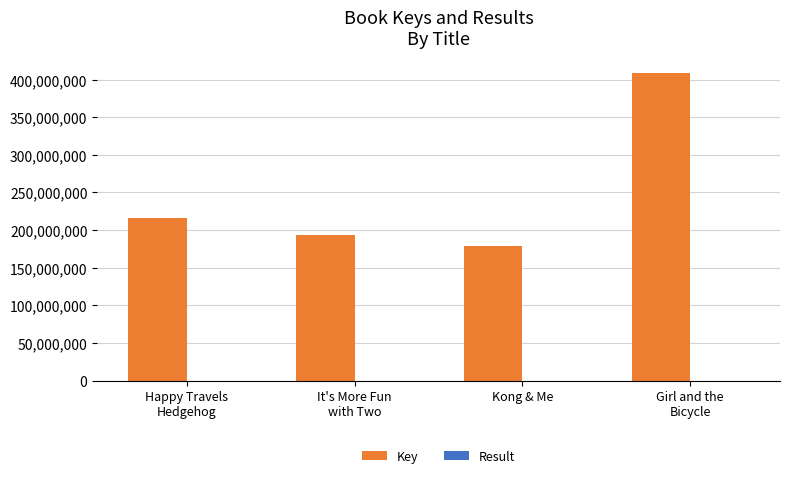

Which series has the largest range (max minus min)?

Key